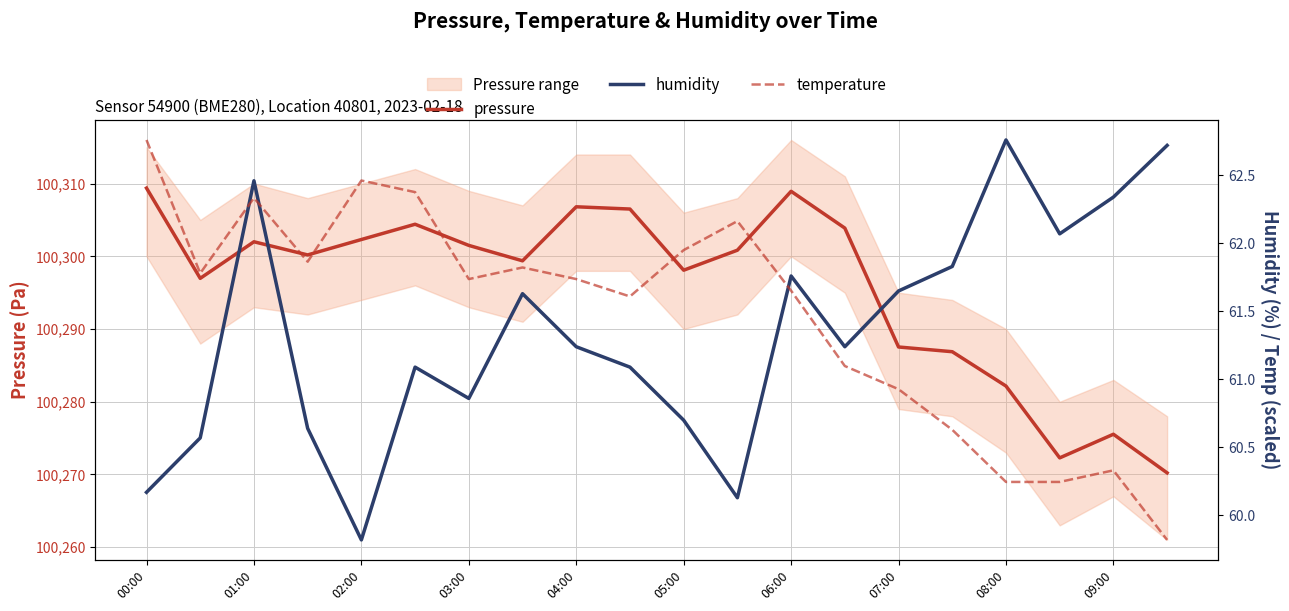

Where is the first local maximum for pressure?

01:00